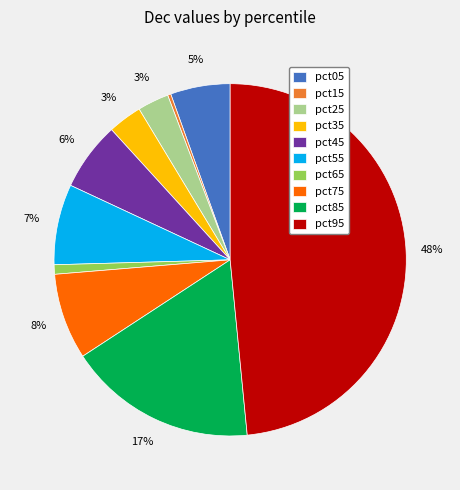

Which slice is the smallest?

pct15